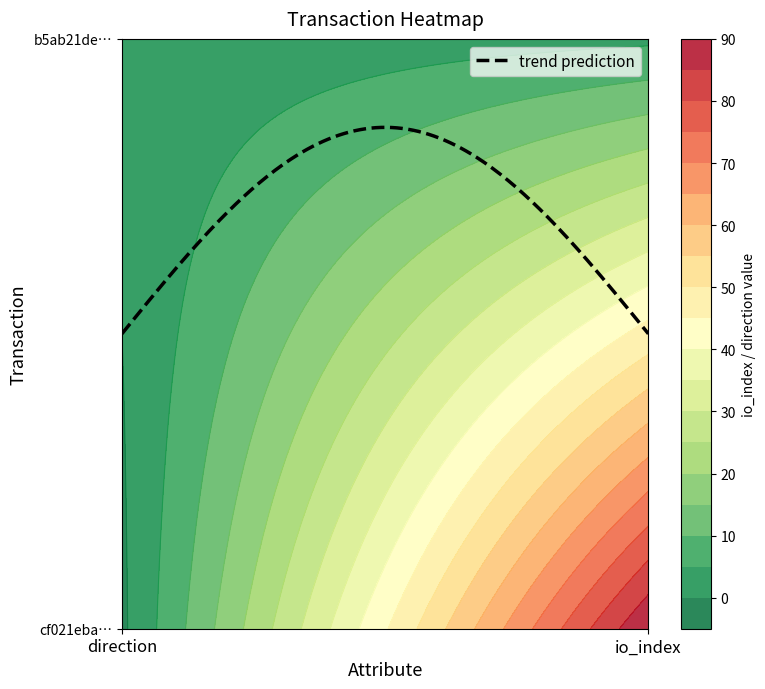

Reading right to left, list all the values displayed in this chart.

cf021eba71296005043650c9764be605eed0ac9: 1=90	0=-1
b5ab21de307da8b12cb6e4353c5171cf5f4732f: 1=4	0=1